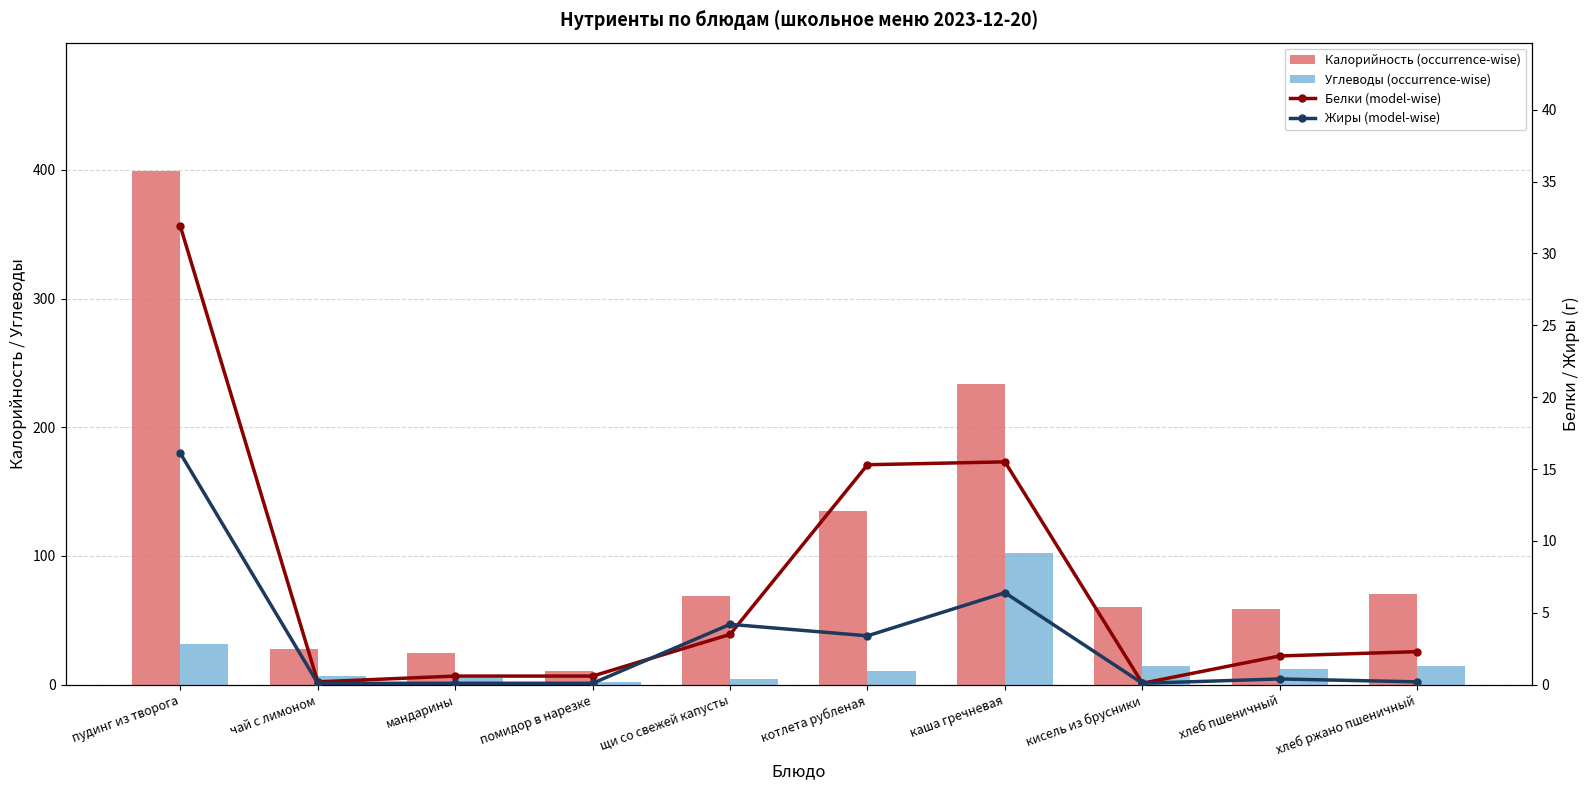

List the labels in order of Белки (model-wise) value, smallest first.

кисель из брусники, чай с лимоном, мандарины, помидор в нарезке, хлеб пшеничный, хлеб ржано пшеничный, щи со свежей капусты, котлета рубленая, каша гречневая, пудинг из творога